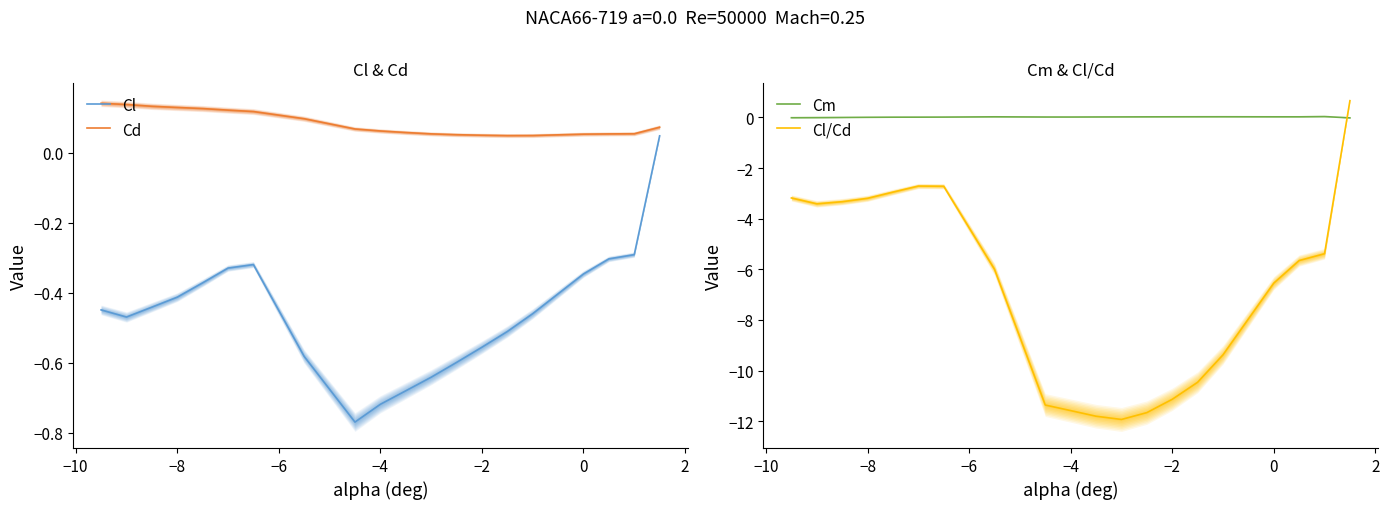

True or false: Cl/Cd and Cm intersect in this chart.

True